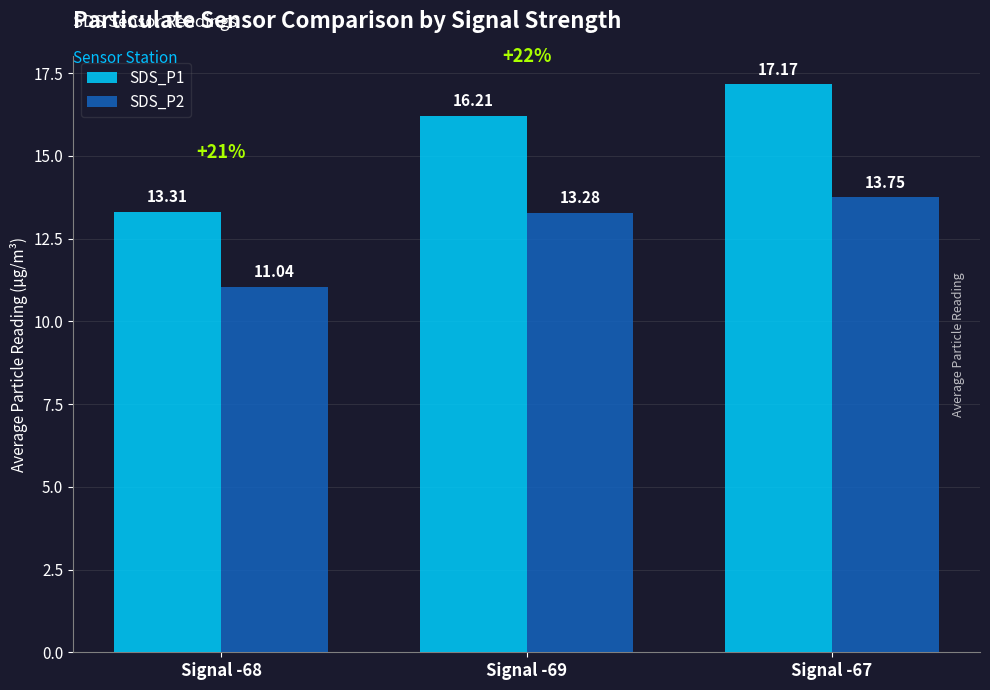

Which category has the highest value in the SDS_P2 series?

Signal -67